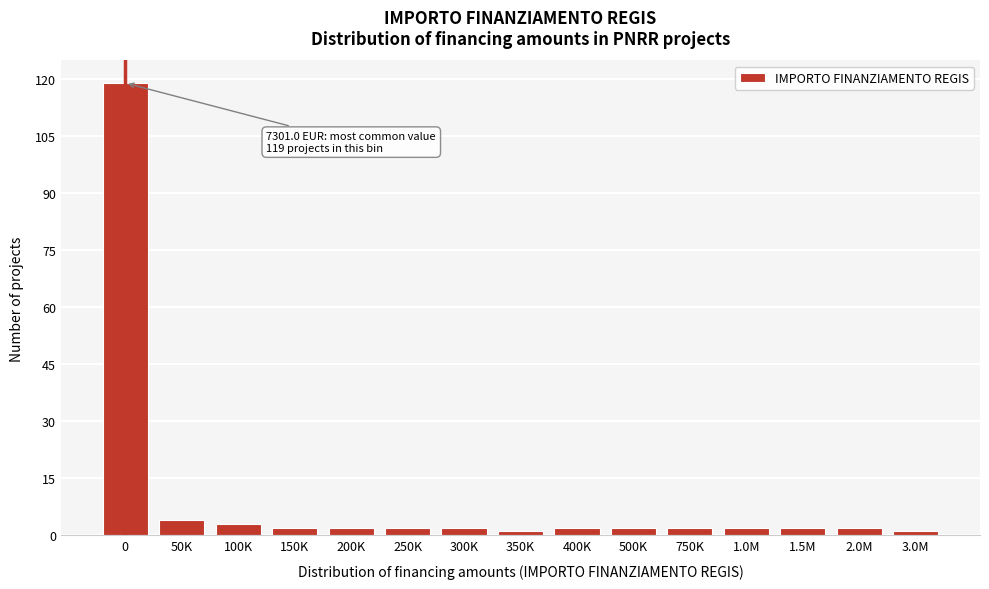

Reading left to right, extract all data points from this chart.

119	4	3	2	2	2	2	1	2	2	2	2	2	2	1